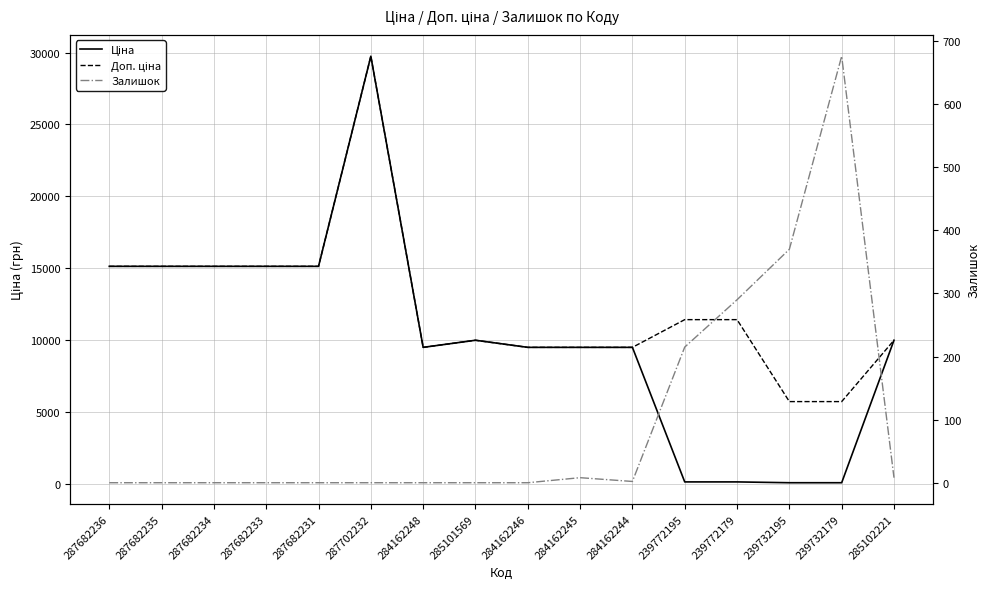

What is the difference between the Доп. ціна values at 239732179 and 287682233?

9415.0